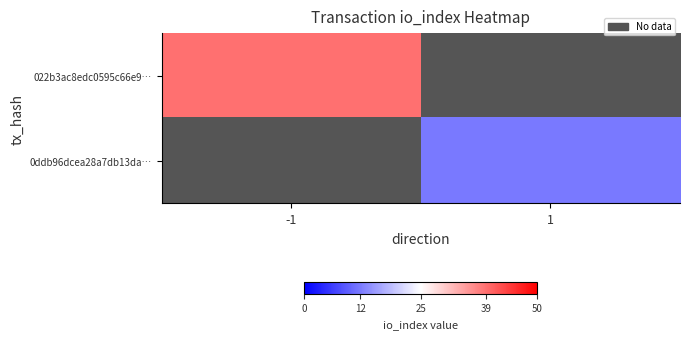

Which series has the largest range (max minus min)?

022b3ac8edc0595c66e9…